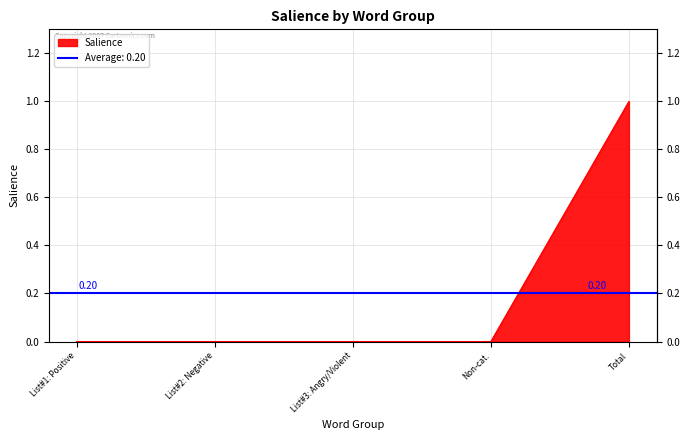

List the labels in order of value, largest first.

Total Words, Words in Sentiment List#1: Positive, Words in Sentiment List#2: Negative, Words in Sentiment List#3: Angry/Violent, Non-categorized Words